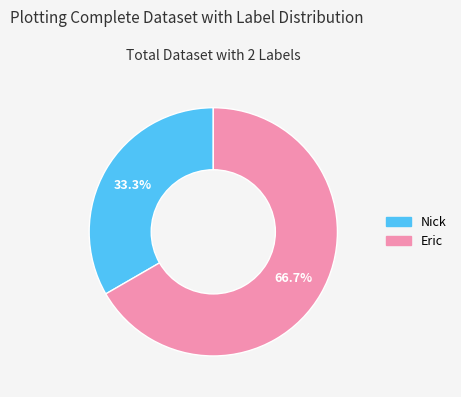

Combined, do Nick and Eric account for over 50%?

Yes